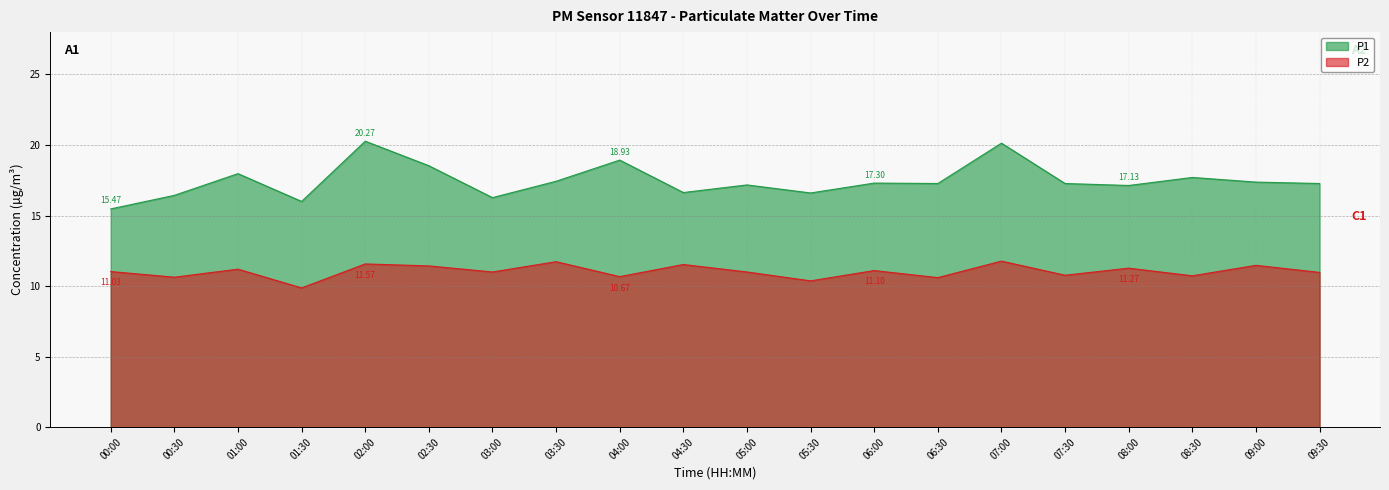

What is the difference between the P1 values at 01:30 and 05:00?

1.2